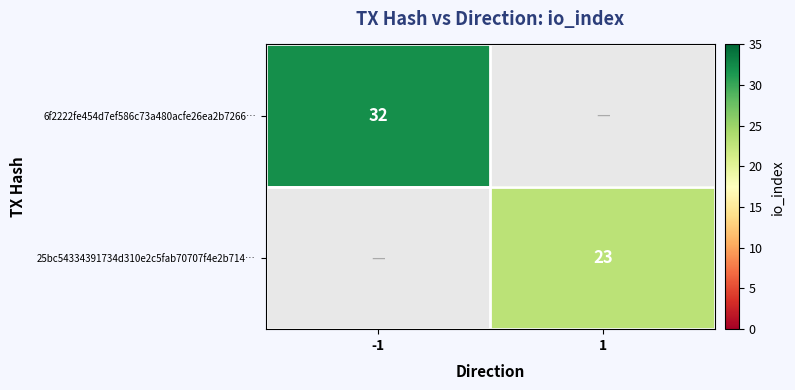

At how many categories does at least one series exceed 24?

1